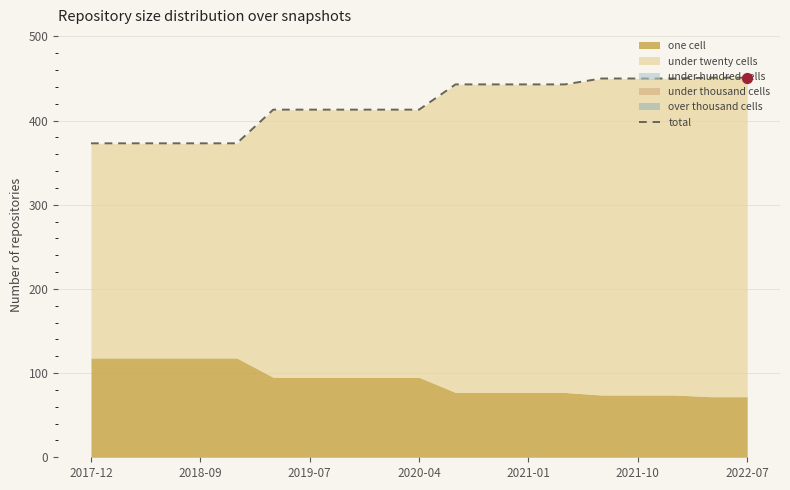

What is the ratio of the value at 18 to the value at 16?

1.0